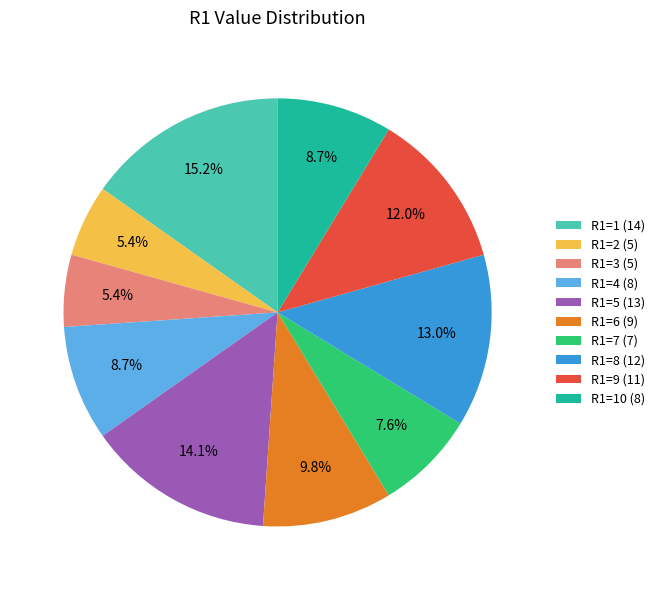

Combined, what portion of the pie is R1=2 (5) and R1=9 (11)?

17.4%